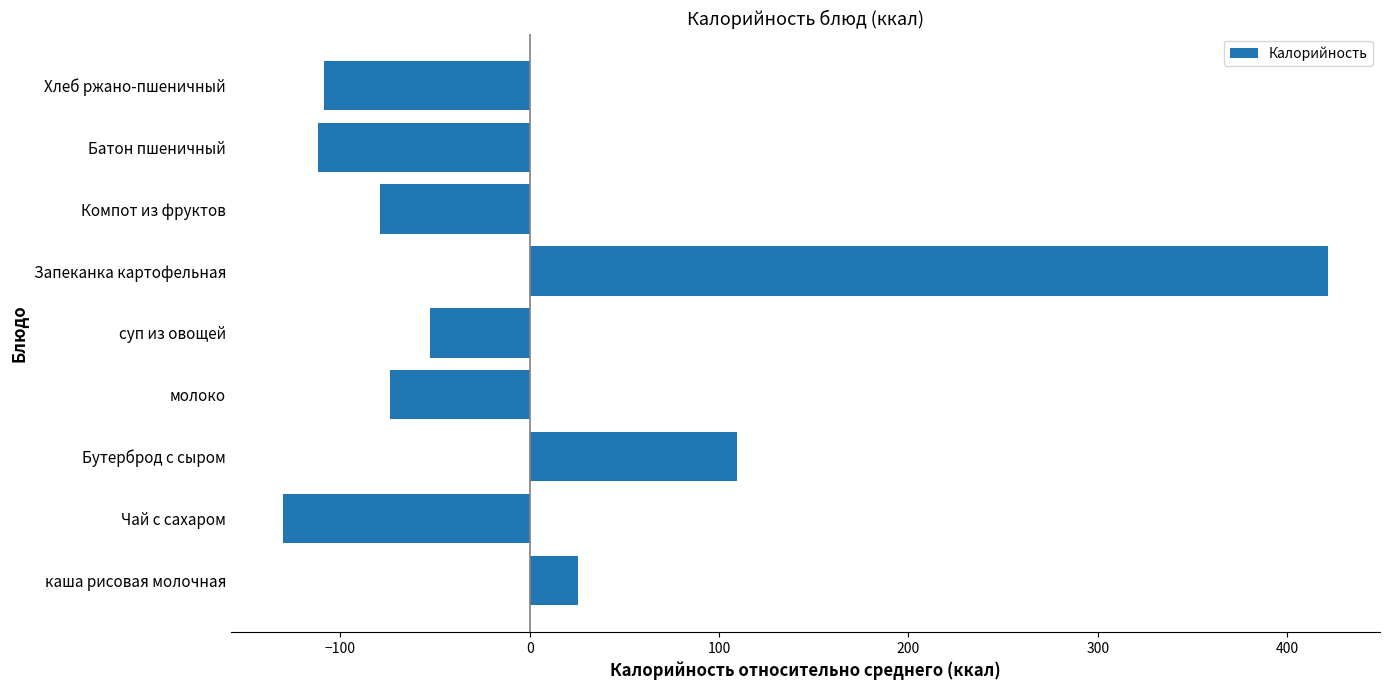

At which category does the chart reach its minimum across all series?

Чай с сахаром